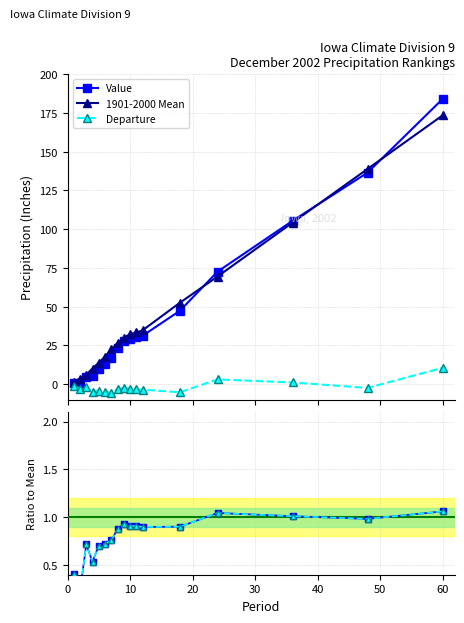

How many lines are shown in the chart?

3